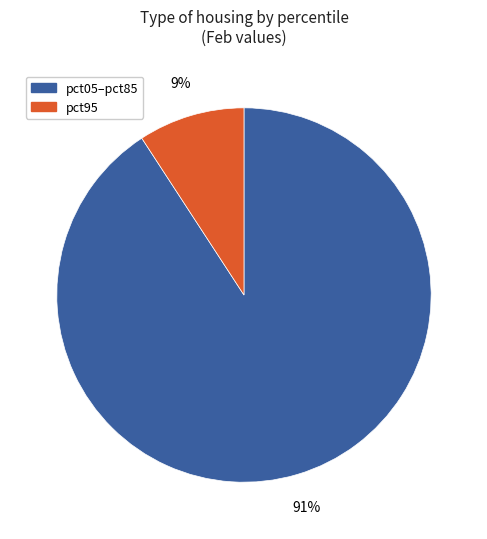

How many segments does this pie chart have?

2